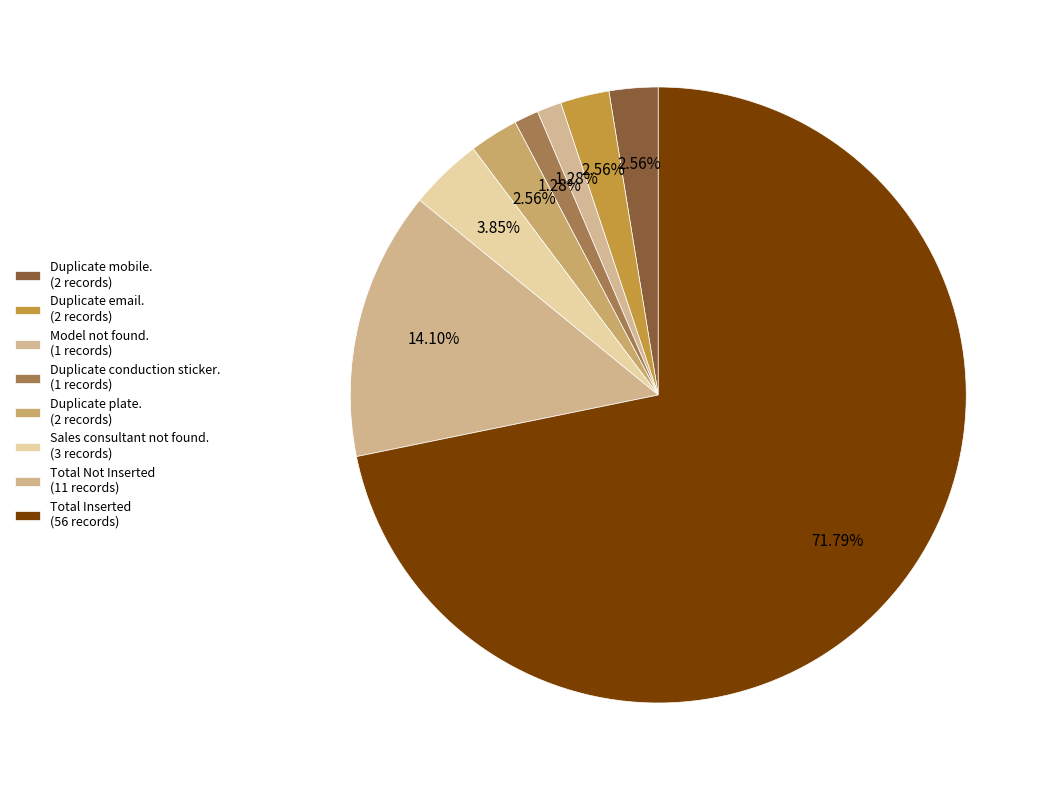

How many segments does this pie chart have?

8